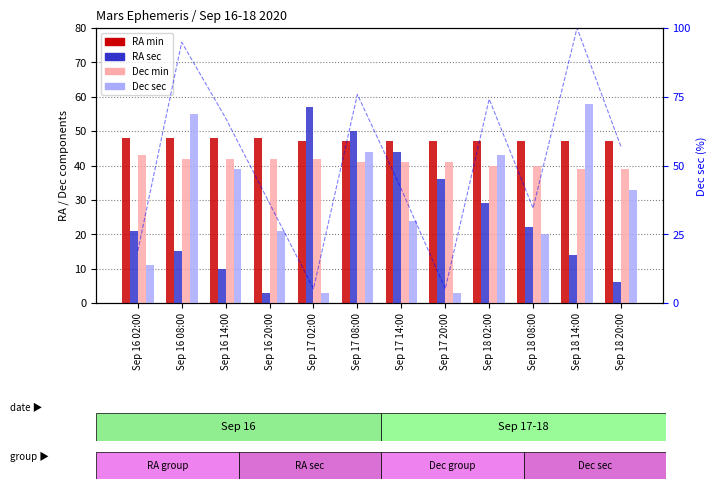

What is the total value across all series at Sep 18 08:00?

163.5